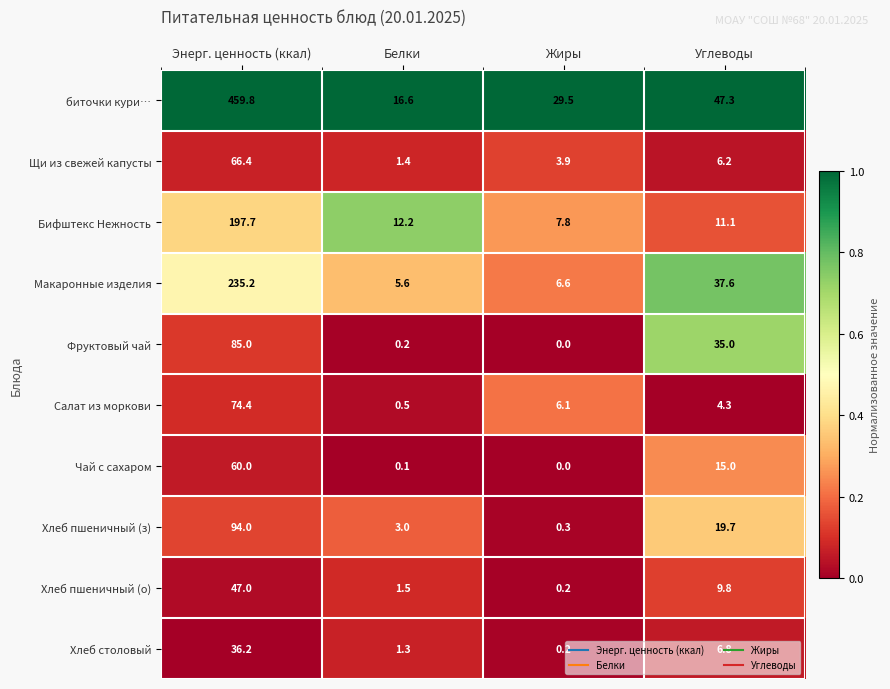

What is the difference between the maximum and second lowest values in the биточки кури… series?

430.3